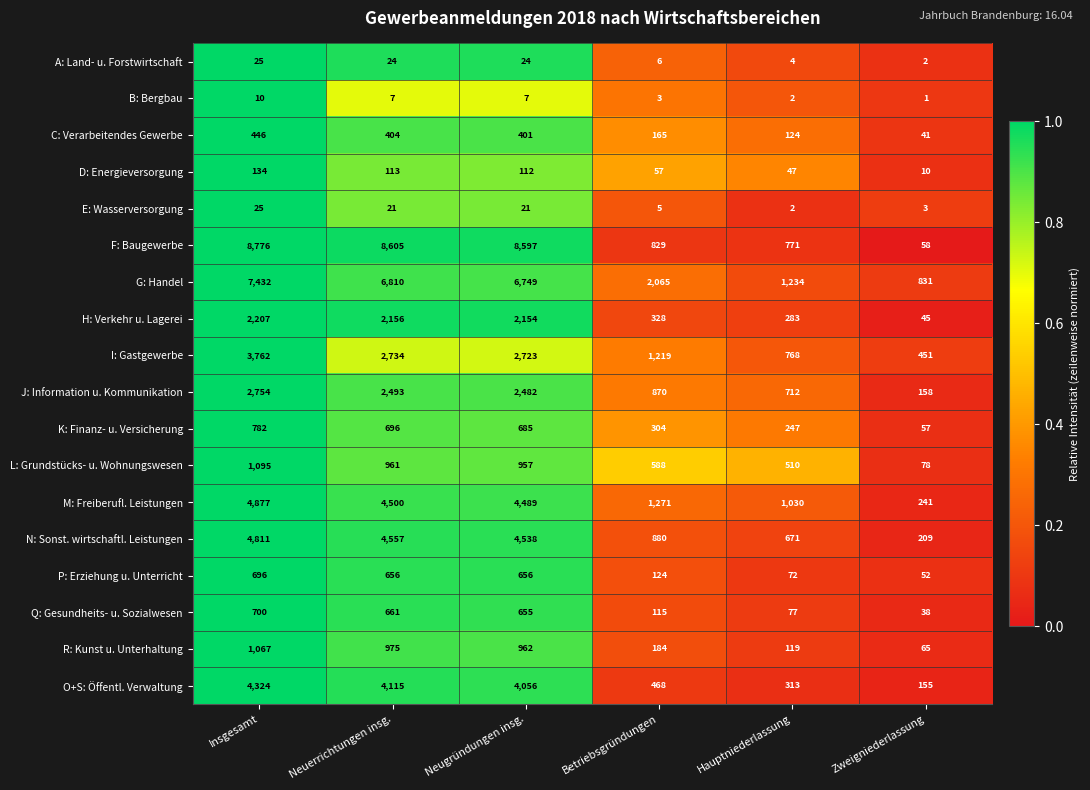

What is the difference between the highest and lowest values at Hauptniederlassung?

1232